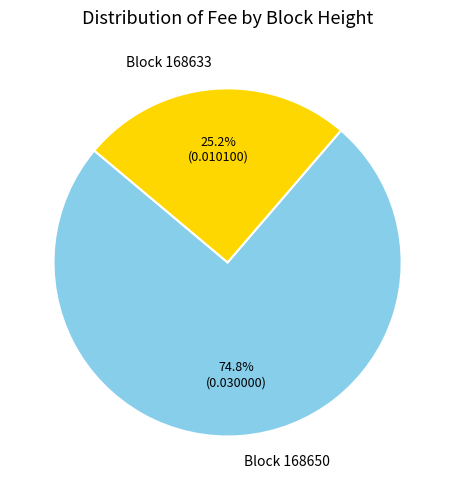

Count the number of slices in the pie.

2